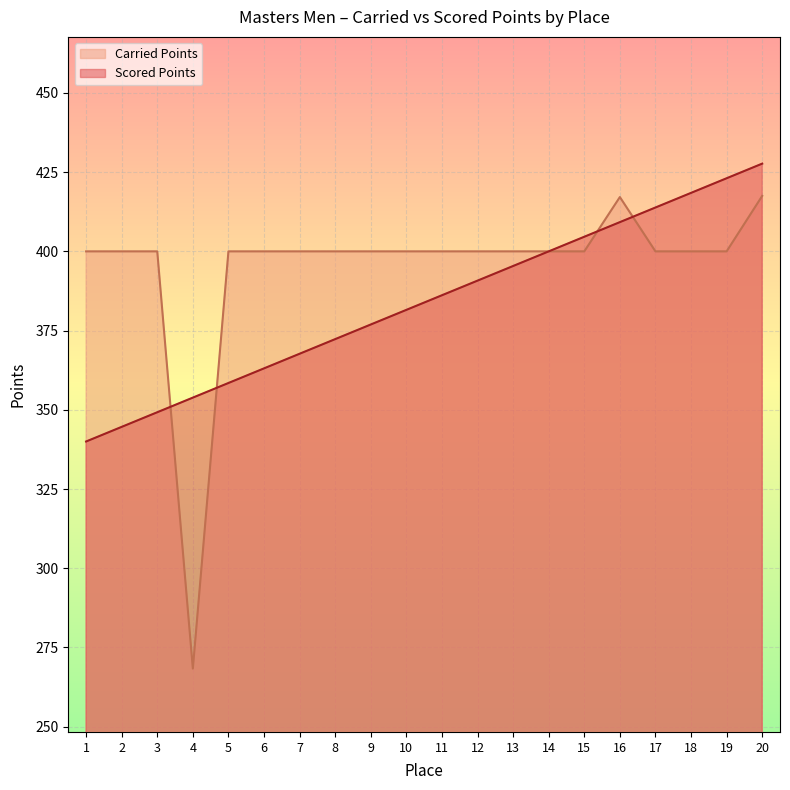

True or false: Carried Points and Scored Points intersect in this chart.

True